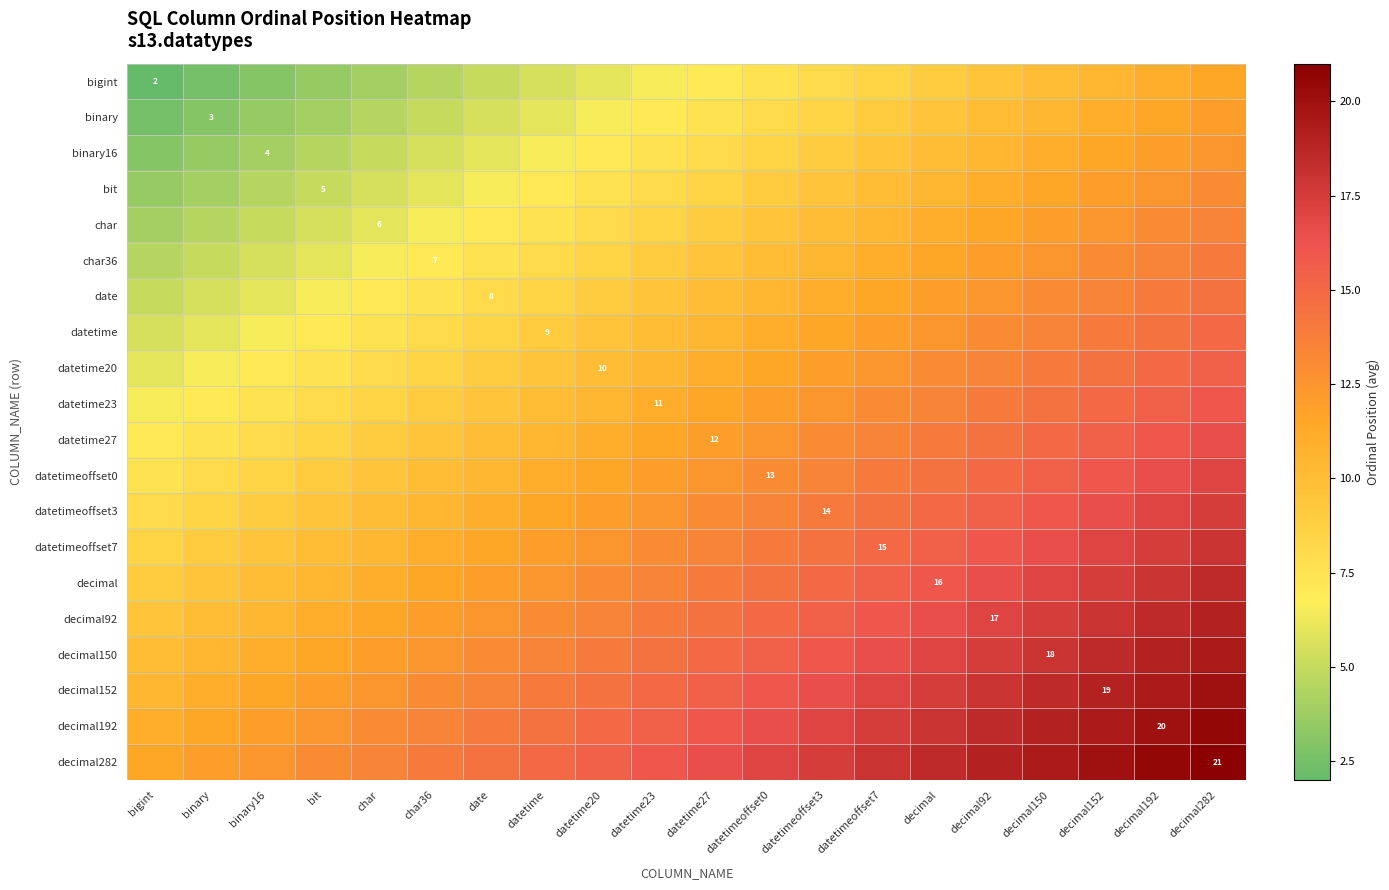

True or false: binary16 has a value of 4.0 at binary16.

True